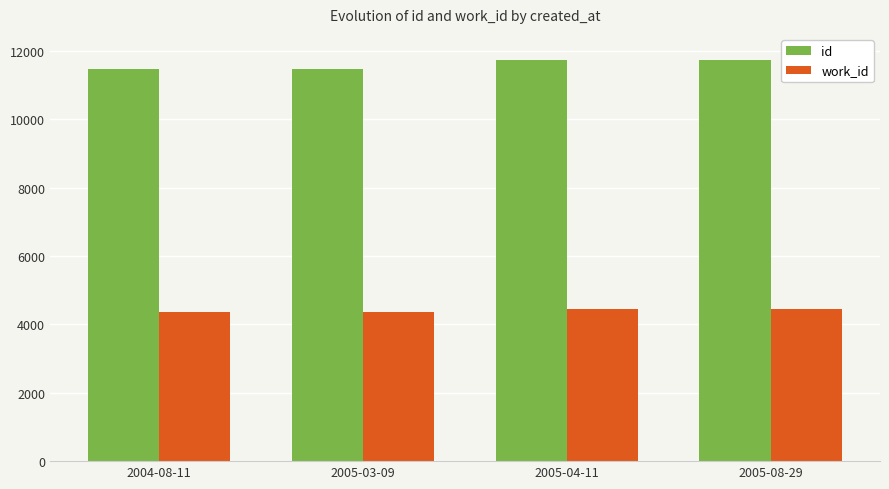

What is the spread (max minus min) of values at 2004-08-11?

7105